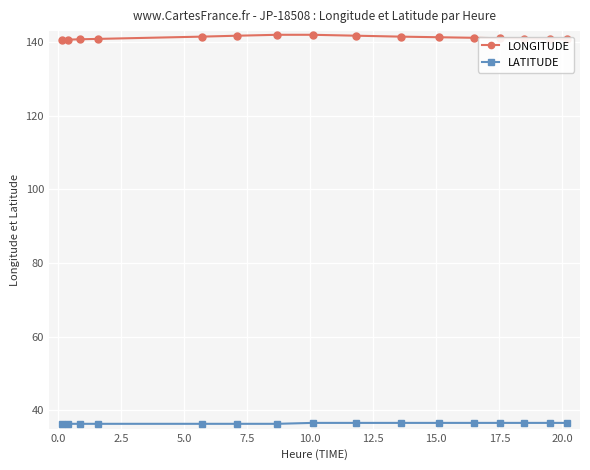

What is the sum of all LATITUDE values?

583.3